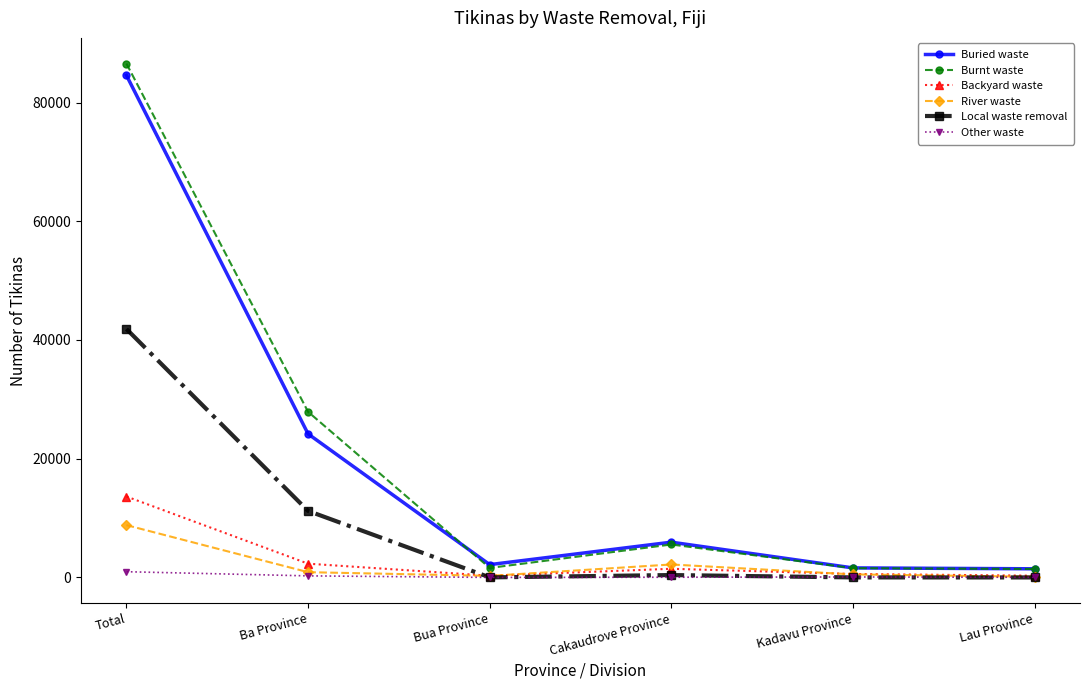

At which label does Burnt waste first exceed 5554?

Total